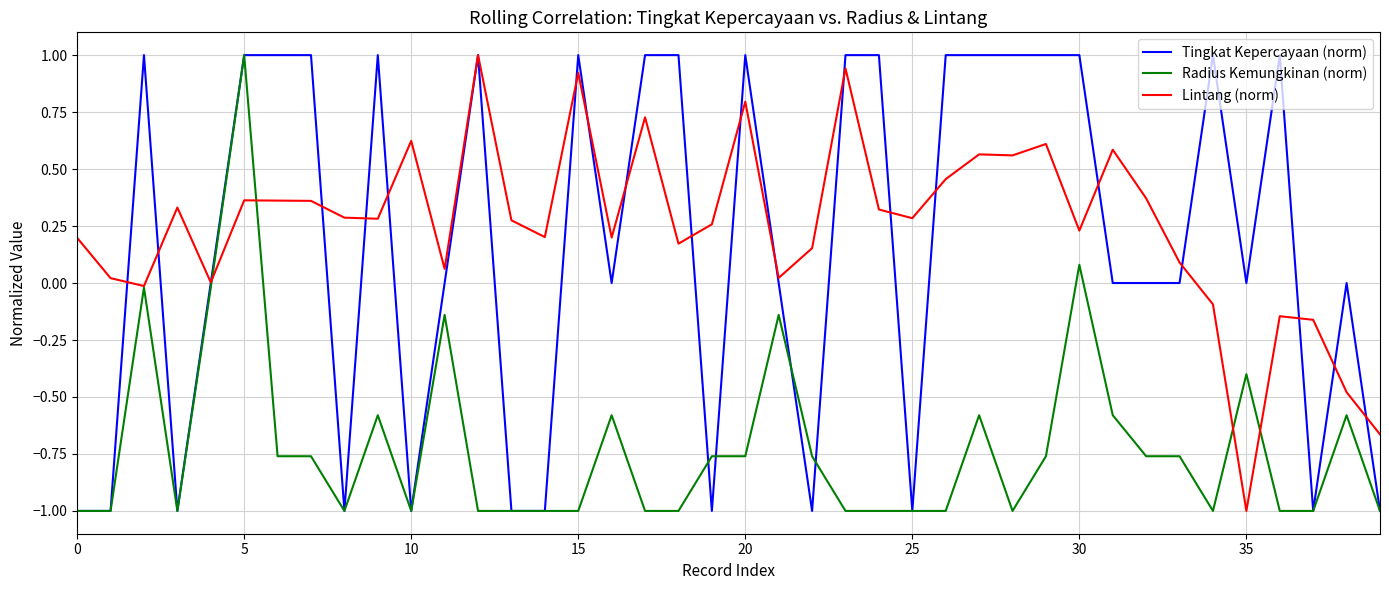

What is the minimum value shown in the chart?

-1.0